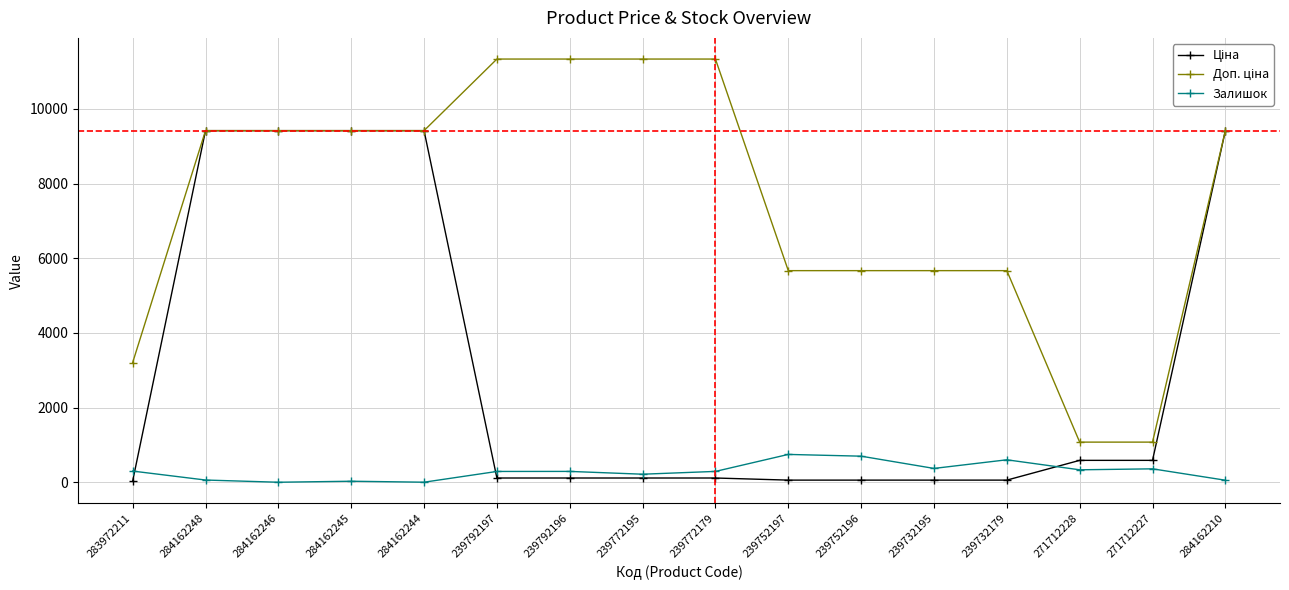

The Залишок series shows 289.0 at 239792197. True or false?

True